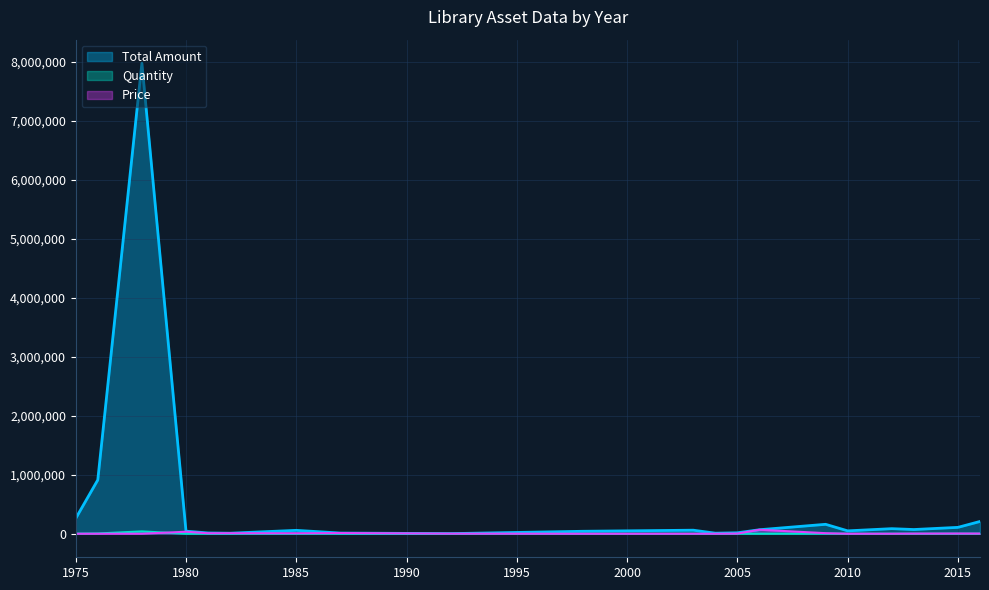

Which series has the widest spread of values?

Total Amount